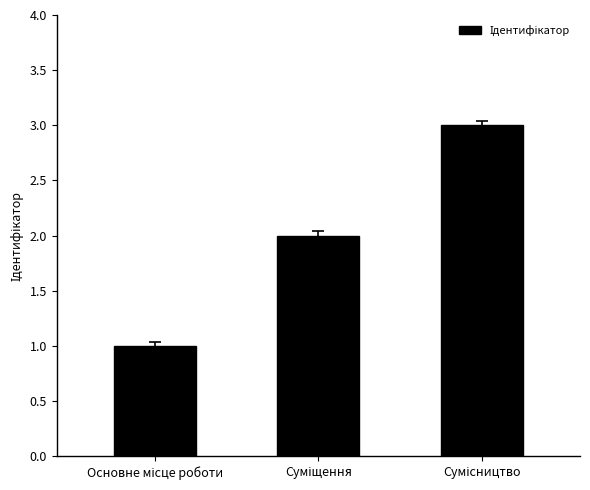

Does the chart contain stacked bars?

No